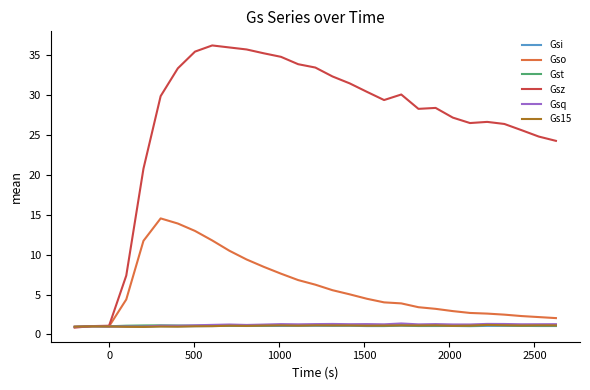

What is the difference between the maximum and second lowest values in the Gst series?

0.2